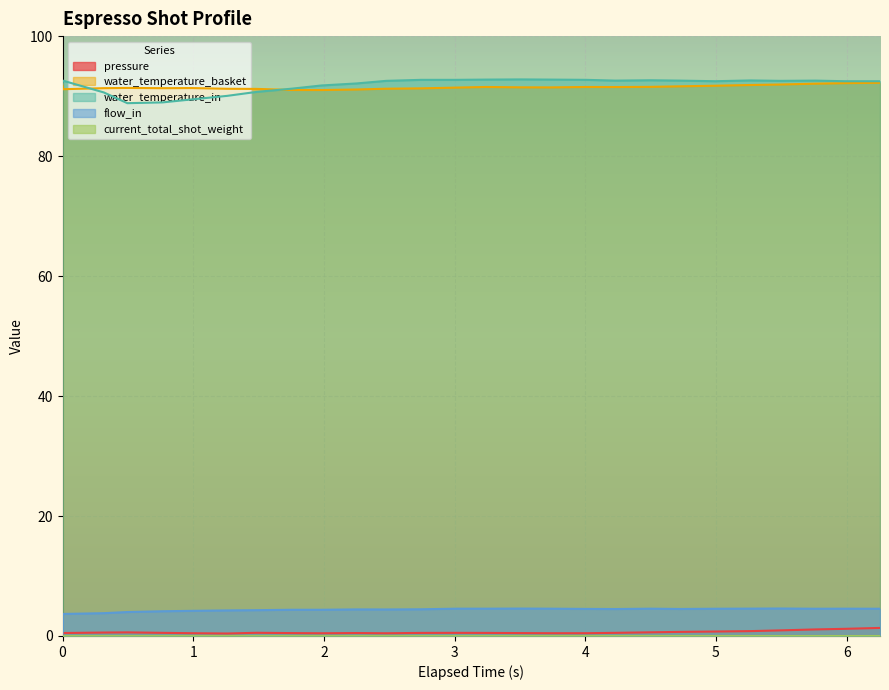

What is the maximum value for flow_in?

4.6